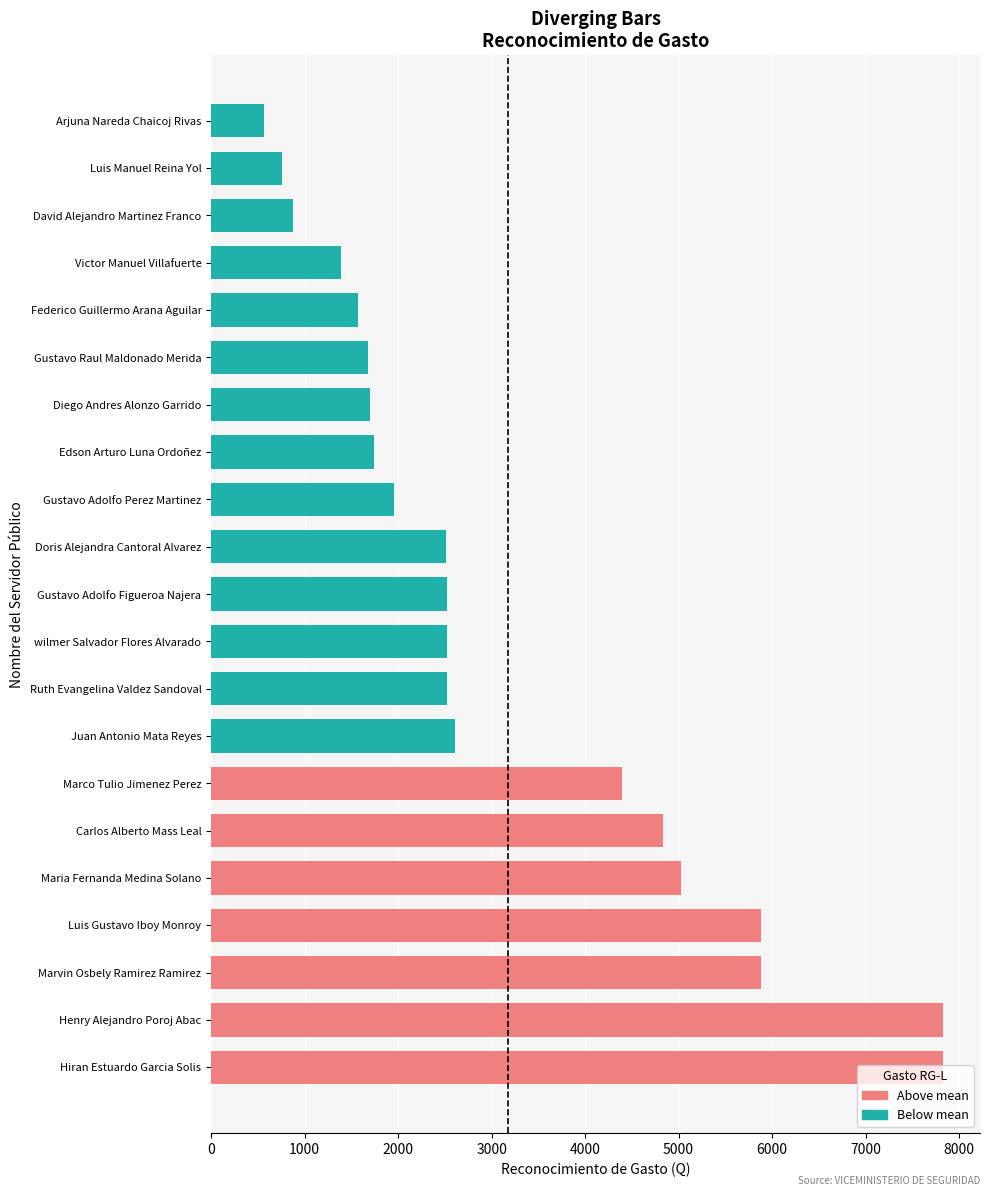

Where is the data nearest to the value 4199?

Marco Tulio Jimenez Perez